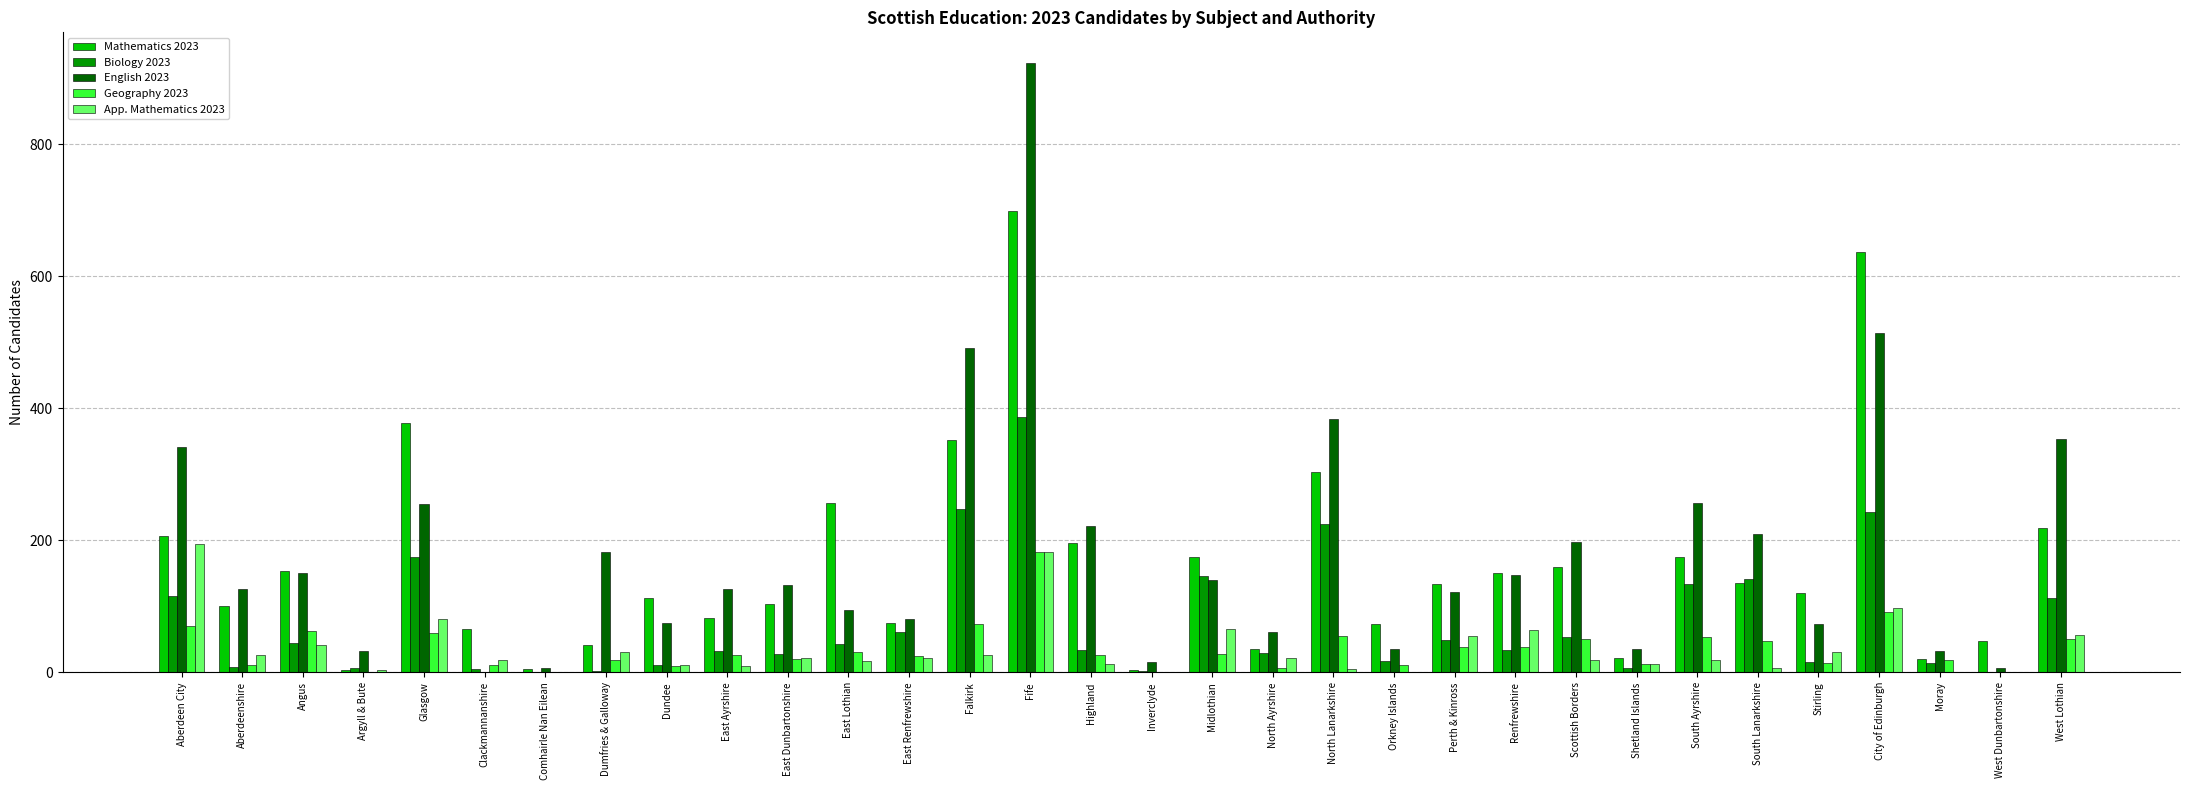

What is the maximum value for English 2023?

923